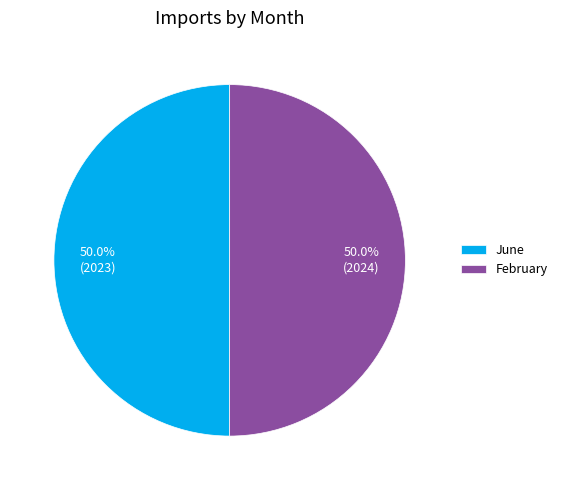

How many segments does this pie chart have?

2